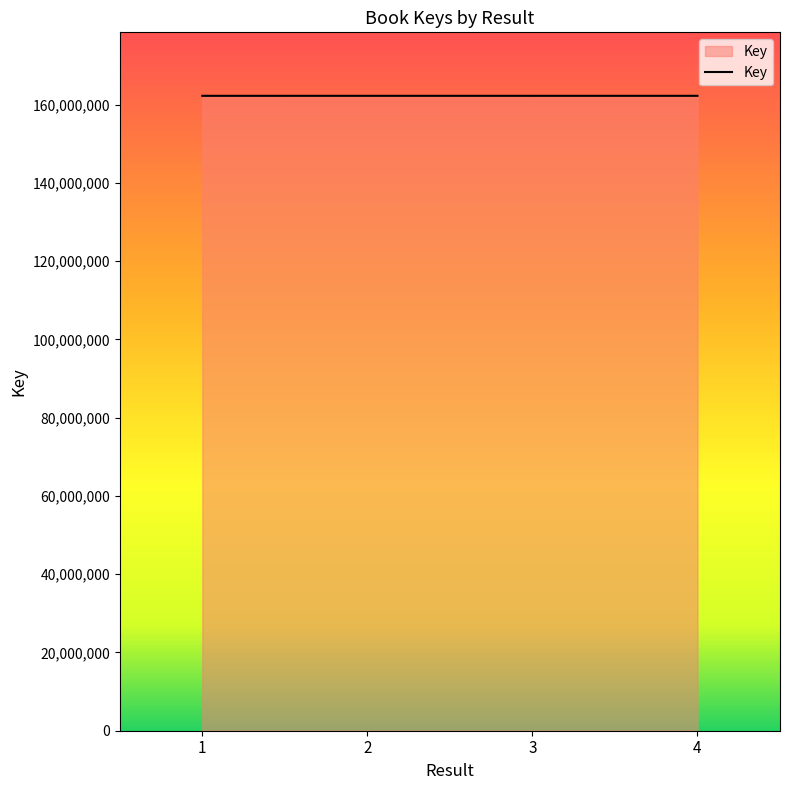

Count the number of data series in this chart.

1